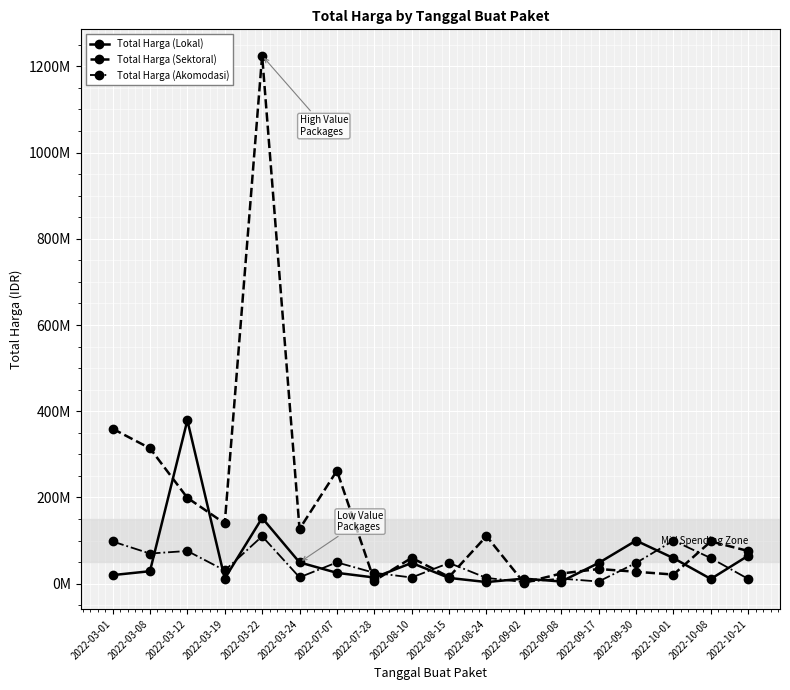

Does the chart have visible grid lines?

Yes